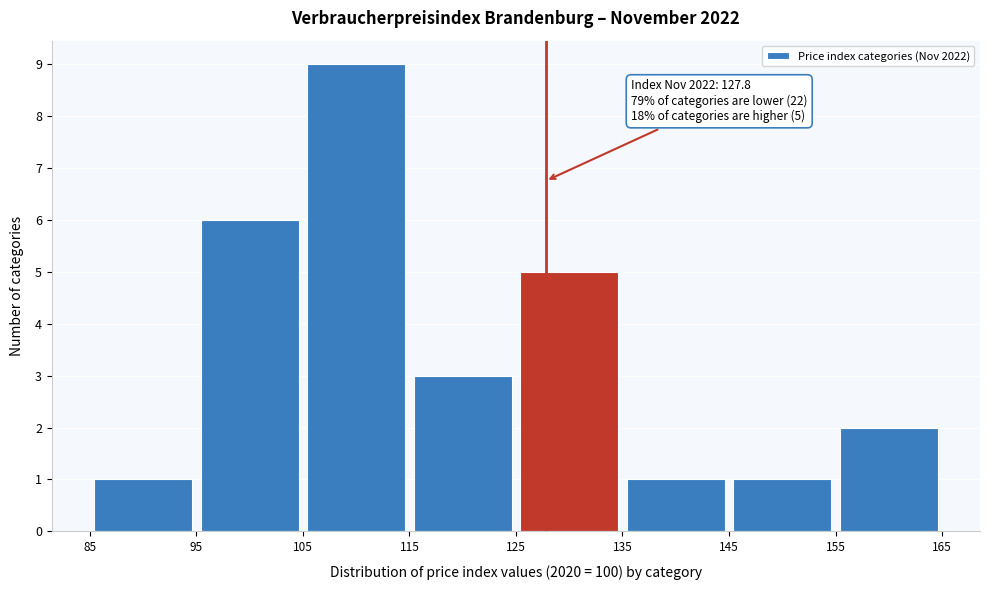

Over which range of the x-axis is the bar tallest?

105 to 115